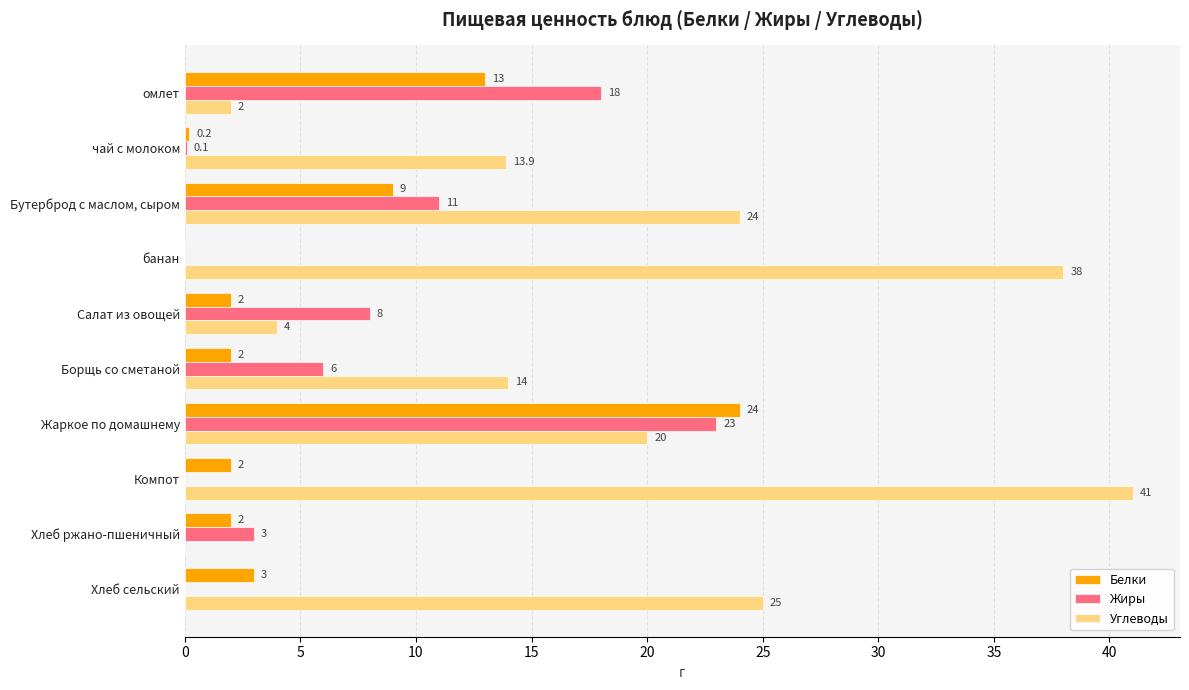

What is the maximum value shown in the chart?

41.0